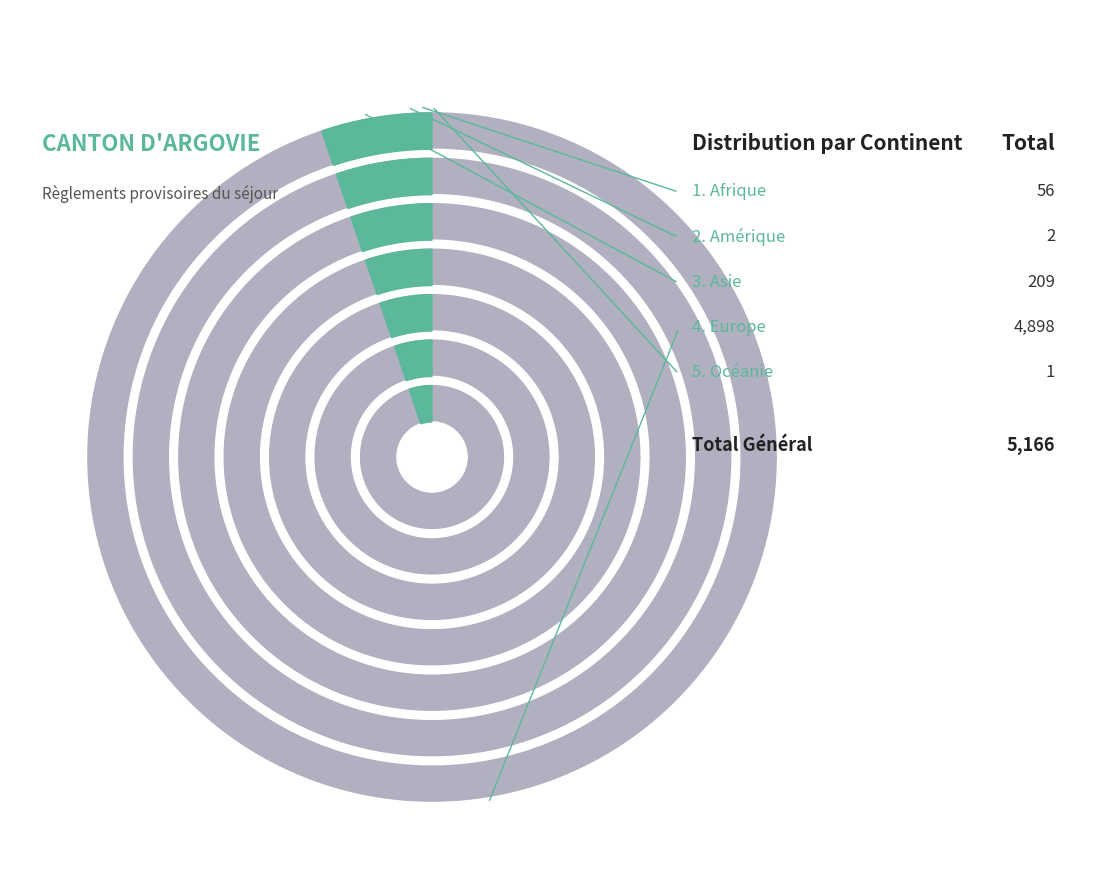

Does any single category account for the majority?

Yes